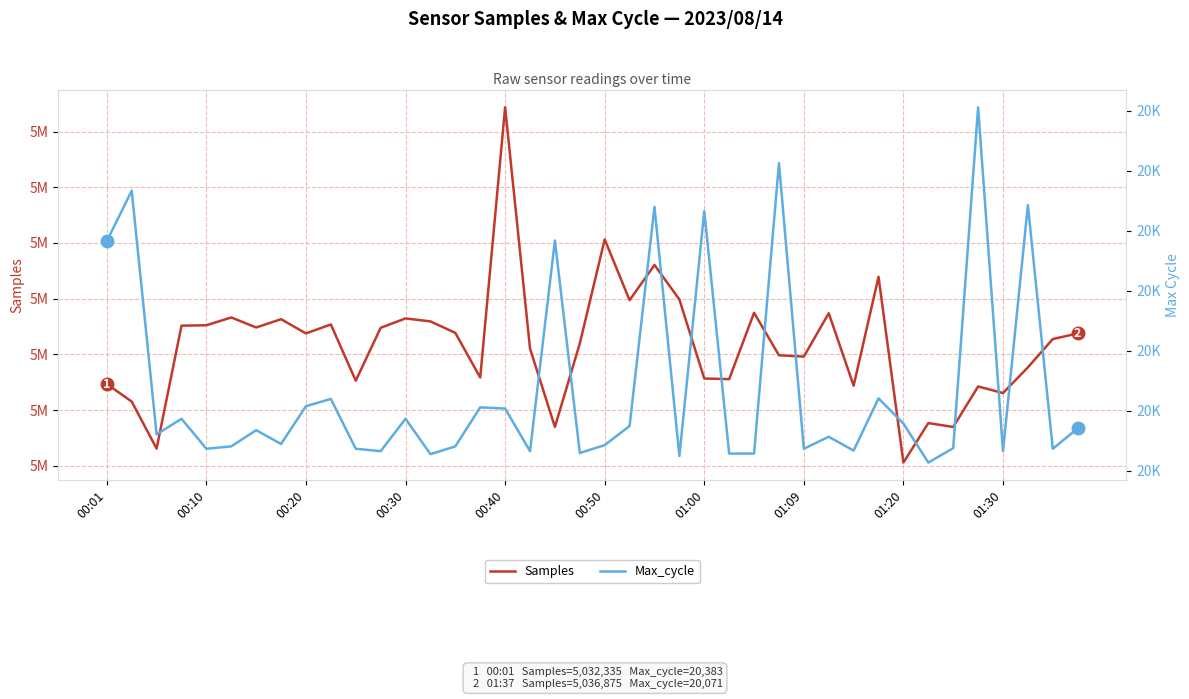

True or false: Samples and Max_cycle cross at least once.

False